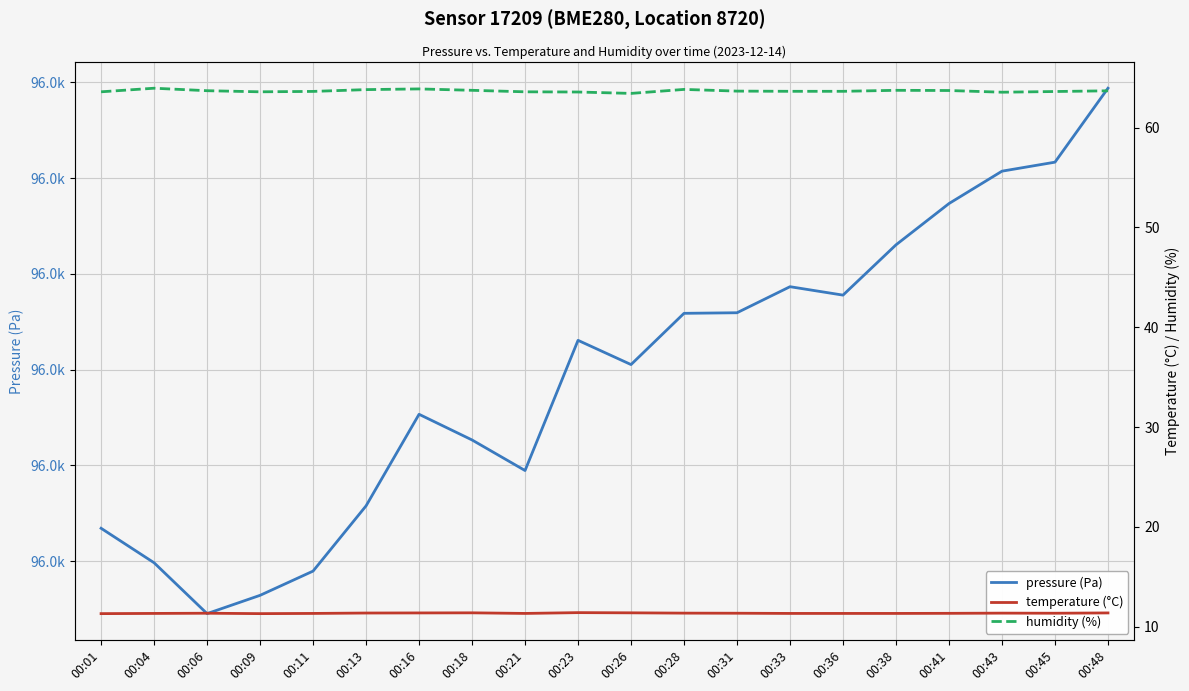

Which series changed the most between 00:13 and 00:18?

pressure (Pa)